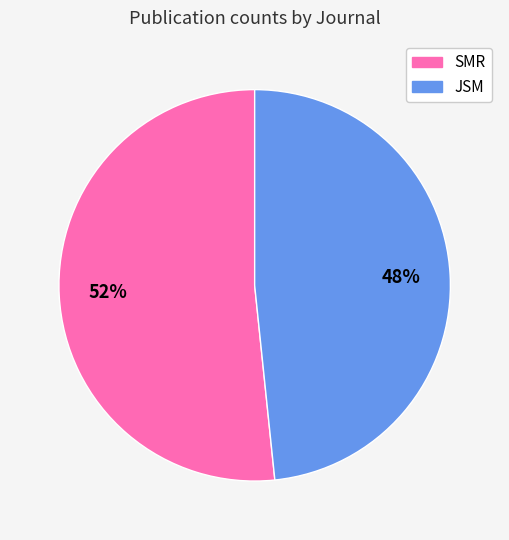

Does any single category account for the majority?

Yes